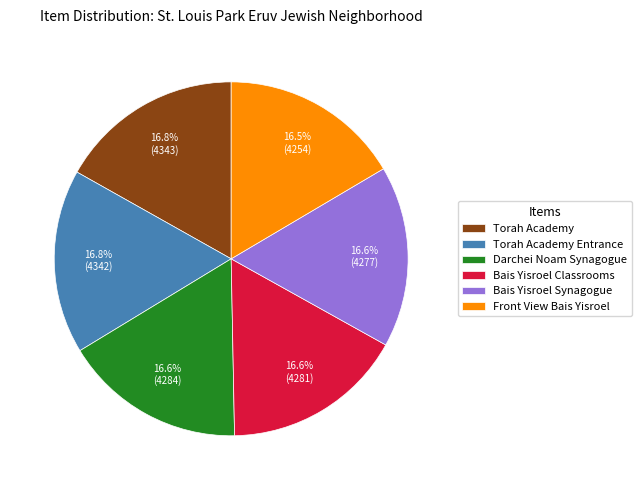

To the nearest percent, what is the combined percentage of Bais Yisroel Synagogue and Darchei Noam Synagogue?

33%